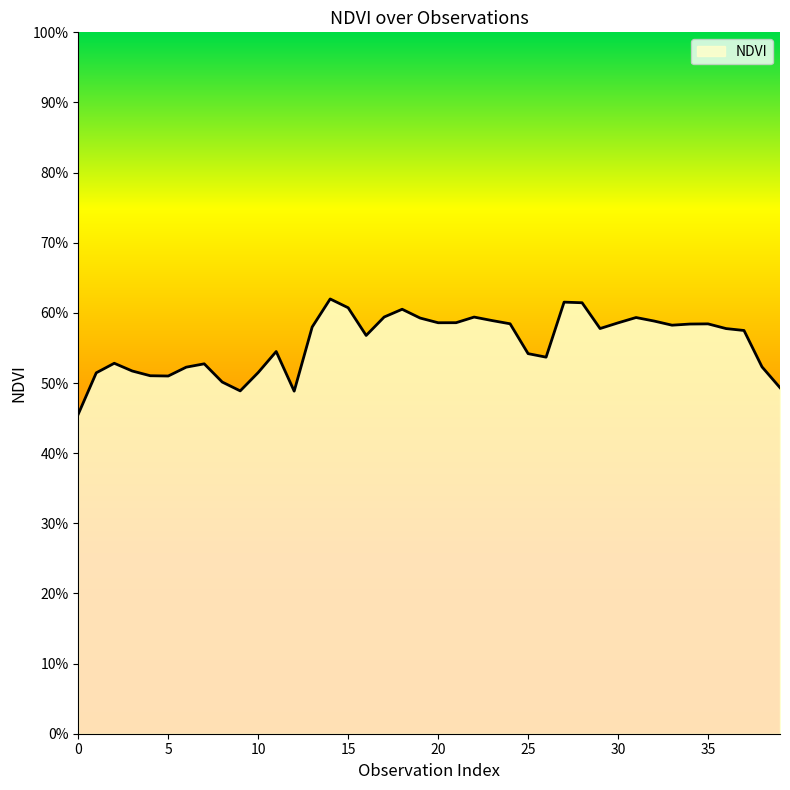

Does the chart have visible grid lines?

No